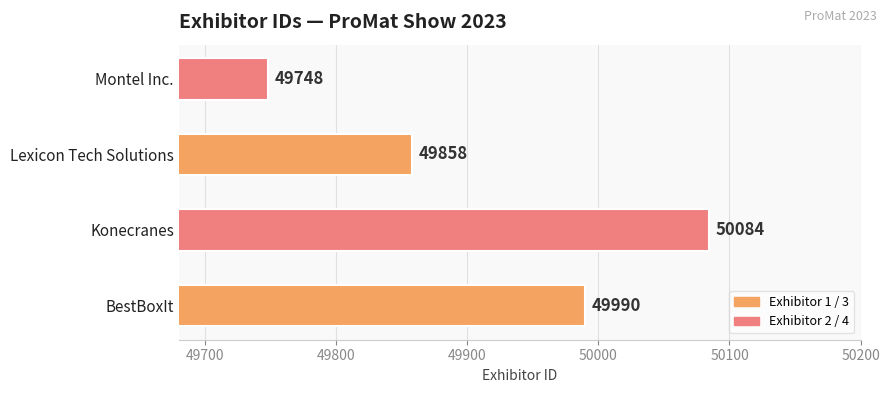

How many values are between 49858 and 50084?

3